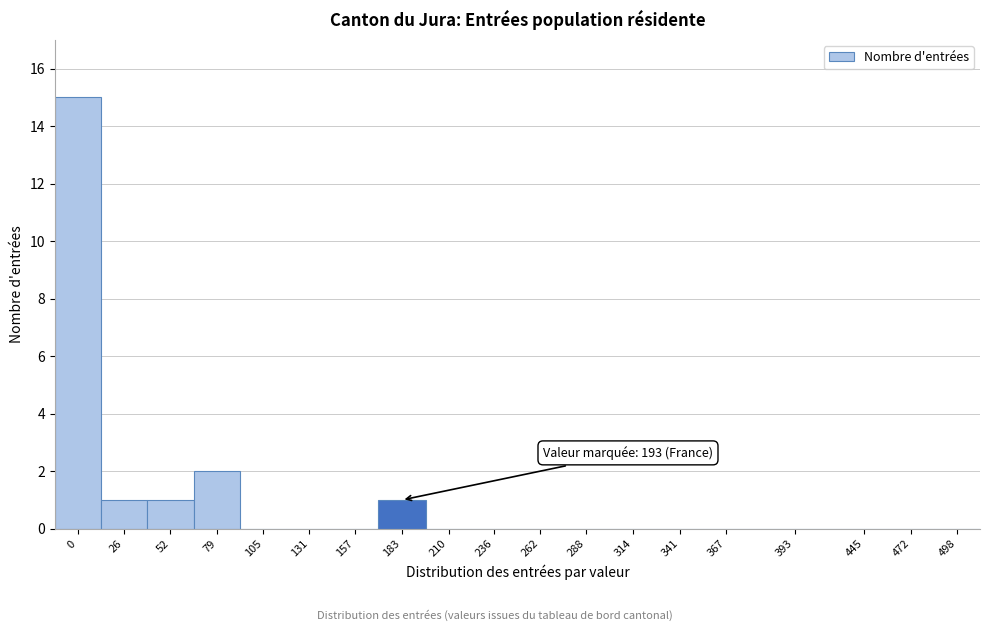

Reading left to right, transcribe all the data shown in this chart.

0=15	26=1	52=1	79=2	105=0	131=0	157=0	183=1	210=0	236=0	262=0	288=0	314=0	341=0	367=0	393=0	445=0	472=0	498=0